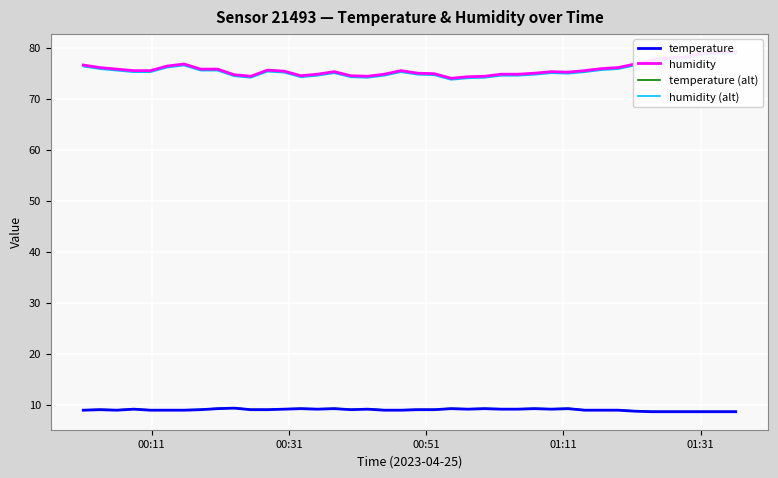

True or false: humidity has more than 2 points higher than both neighbors.

True